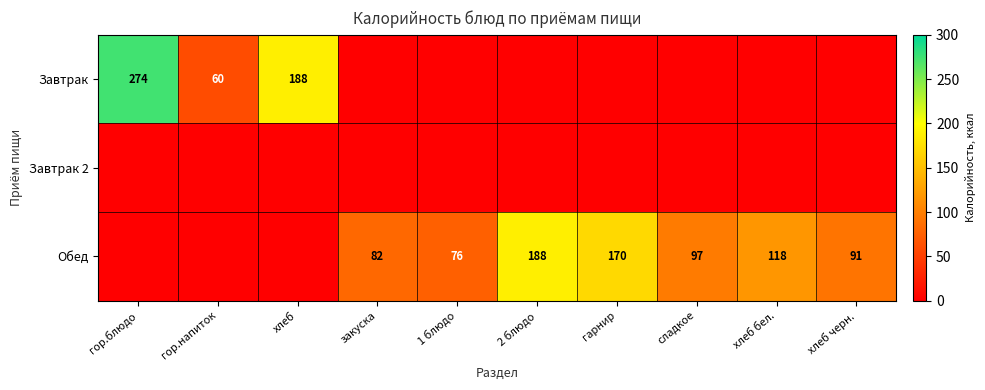

The Обед series shows 111 at 1 блюдо. True or false?

False